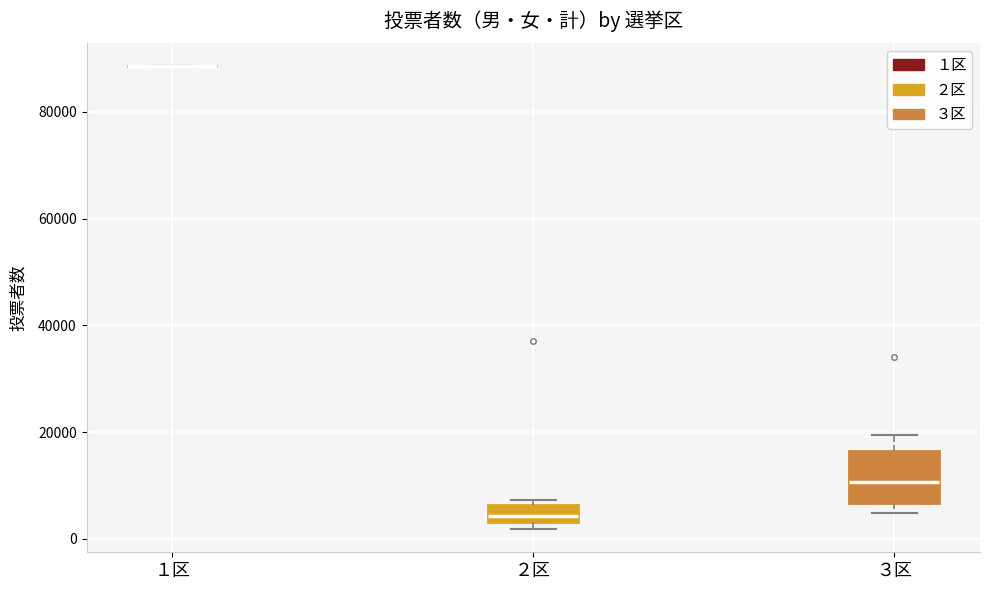

Where is the upper edge of the box for ２区 on the y-axis? The values are not printed on the chart, so give them approximately, as read against the axis.

6000